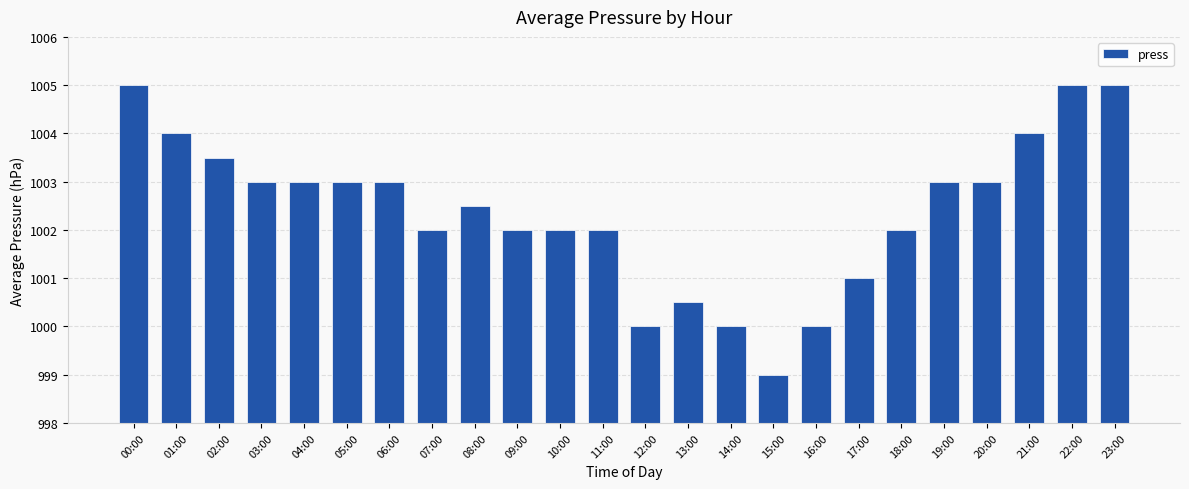

Count the number of categories in the chart.

24